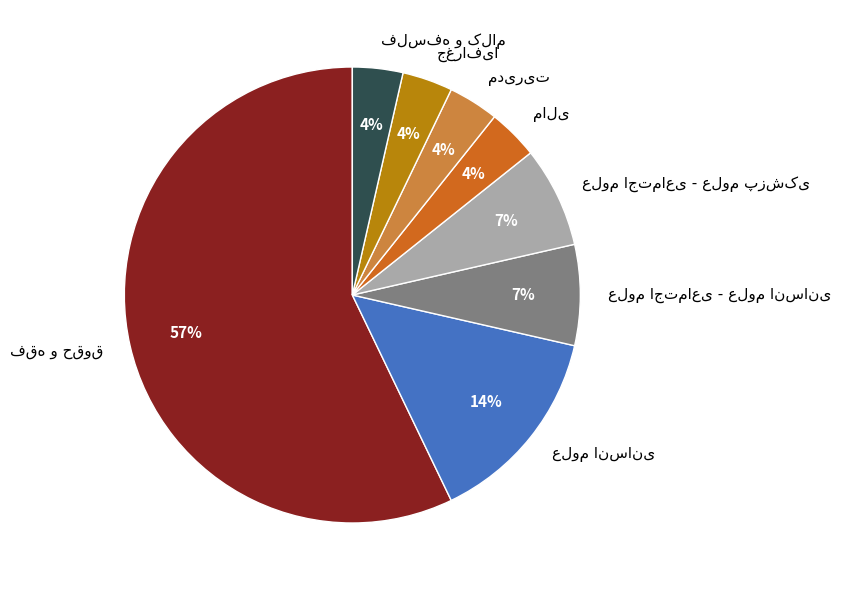

To the nearest percent, what is the average slice percentage?

12%